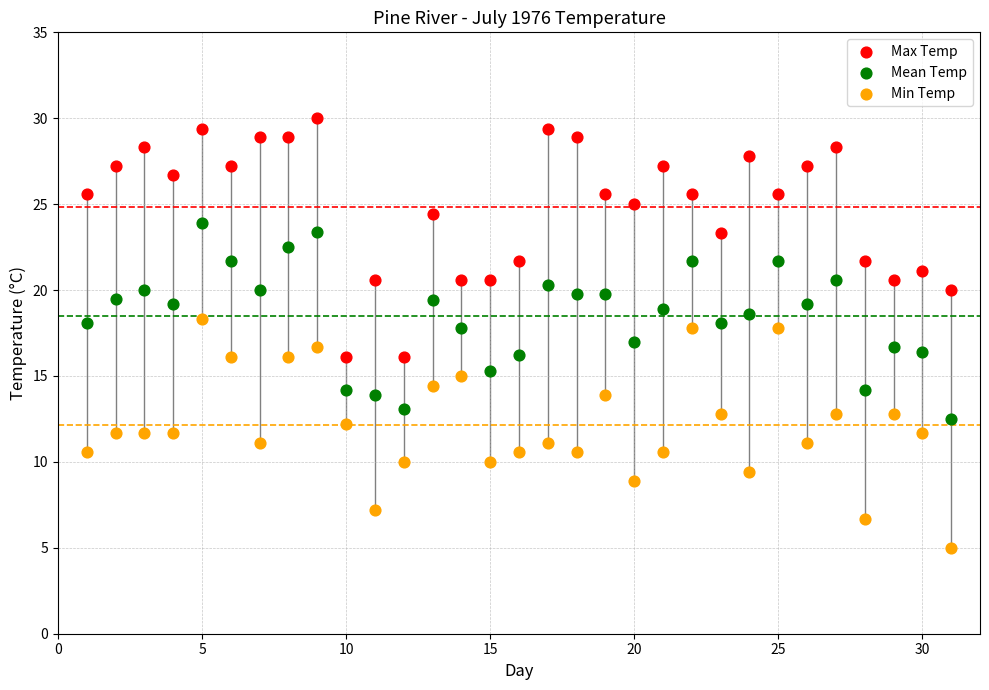

What is the X range (max minus min) for the scatter plot?

30.0